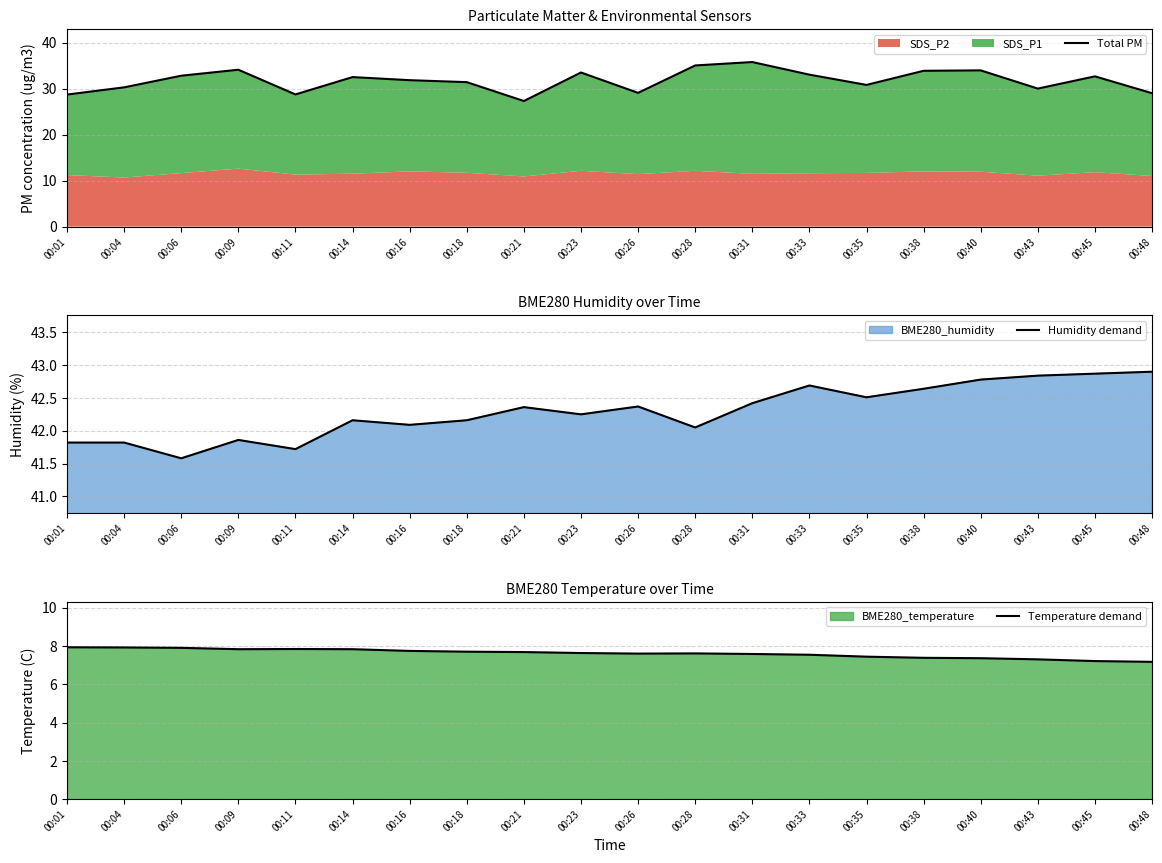

At how many categories does at least one series exceed 9?

20